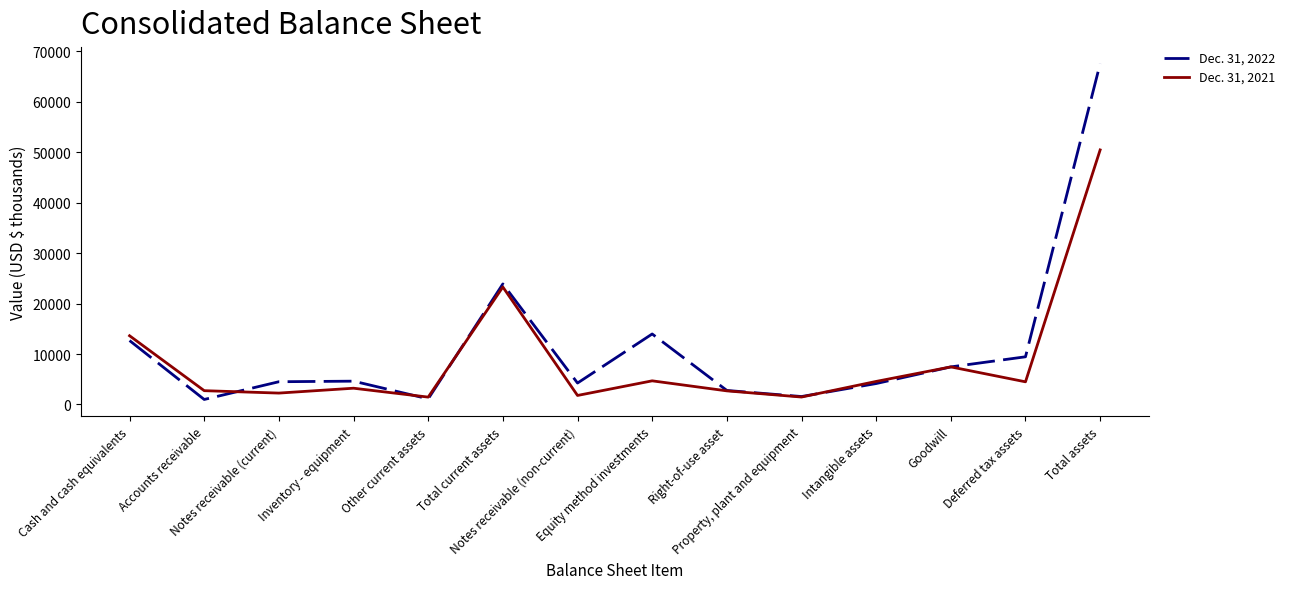

How many interior local peaks does the Dec. 31, 2022 series have?

3